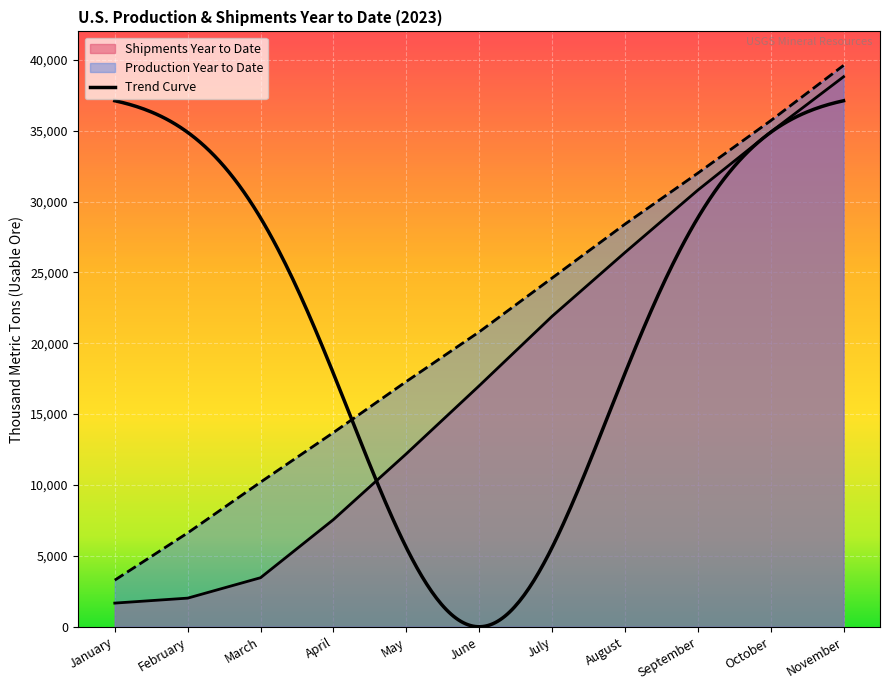

At which category is the sum across all series the highest?

November